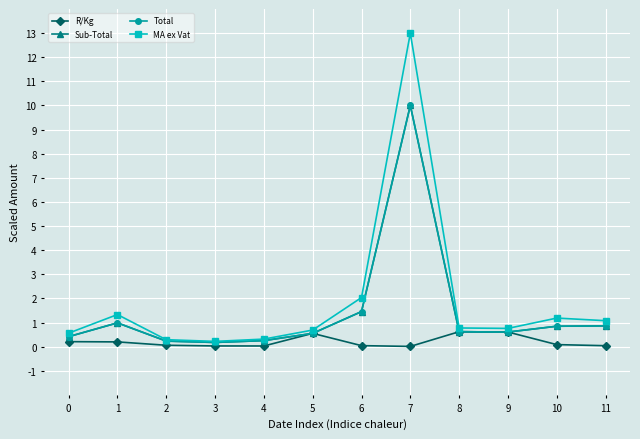

Reading right to left, extract all data points from this chart.

R/Kg: 0.0	0.1	0.6	0.6	0.0	0.0	0.6	0.0	0.0	0.1	0.2	0.2
Sub-Total: 0.9	0.8	0.6	0.6	10.0	1.5	0.6	0.3	0.2	0.2	1.0	0.4
Total: 0.9	0.8	0.6	0.6	10.0	1.5	0.6	0.3	0.2	0.2	1.0	0.4
MA ex Vat: 1.1	1.2	0.8	0.8	13.0	2.0	0.7	0.3	0.2	0.3	1.3	0.6